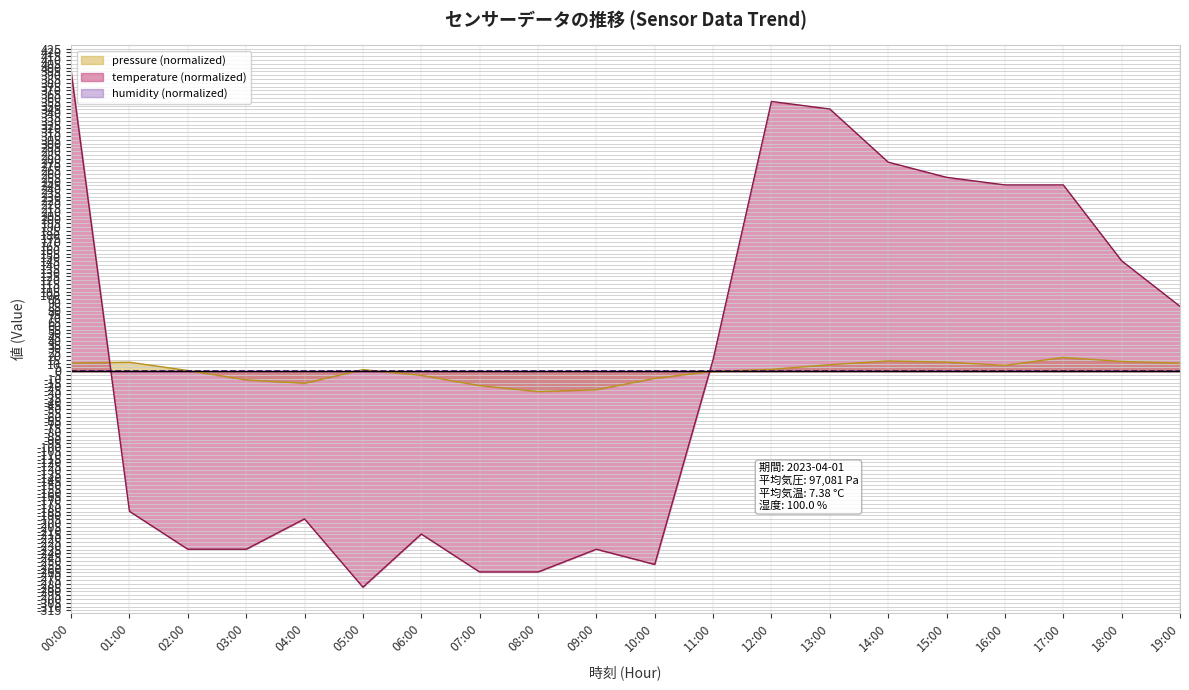

The value of temperature at 08:00 is -74.6. True or false?

False